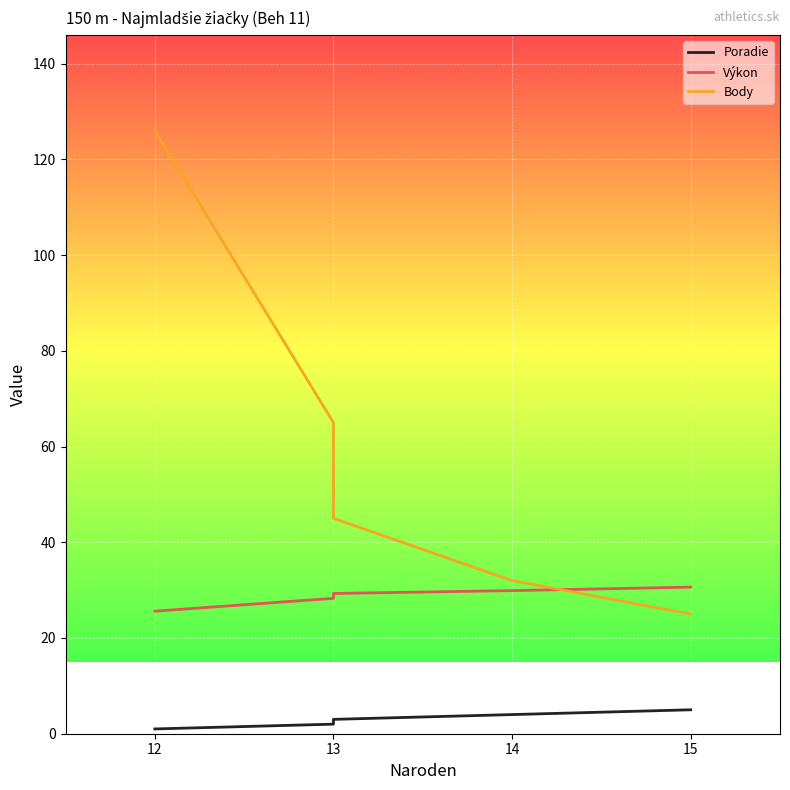

At 15, list the series in order from smallest to largest.

Poradie, Body, Výkon